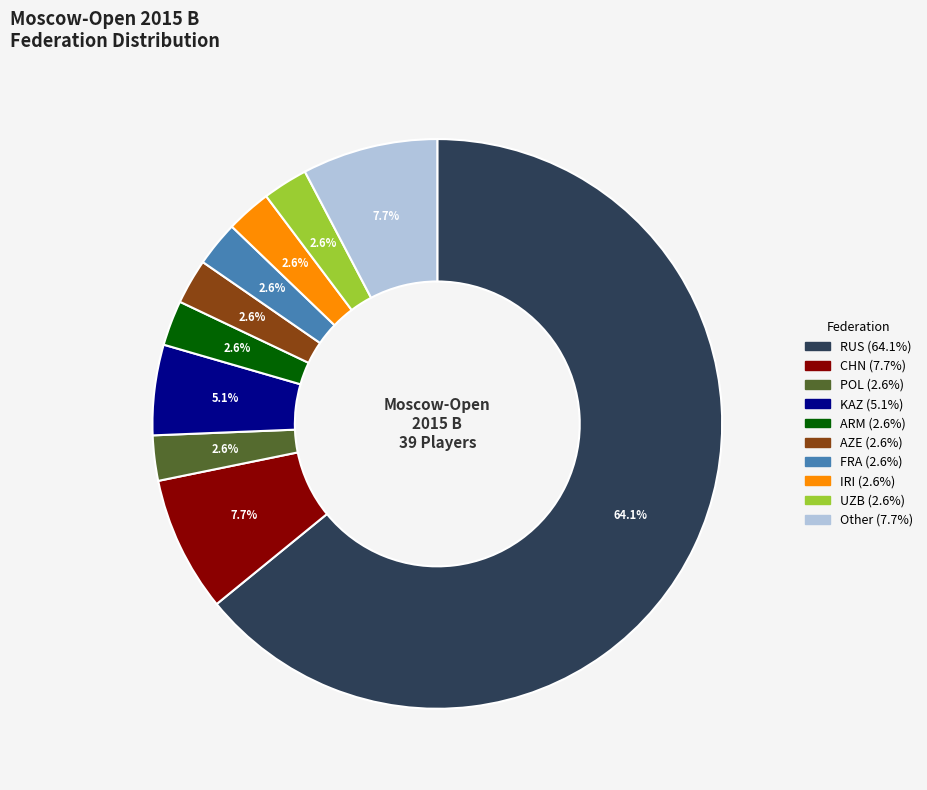

What is the largest slice in the pie chart?

RUS